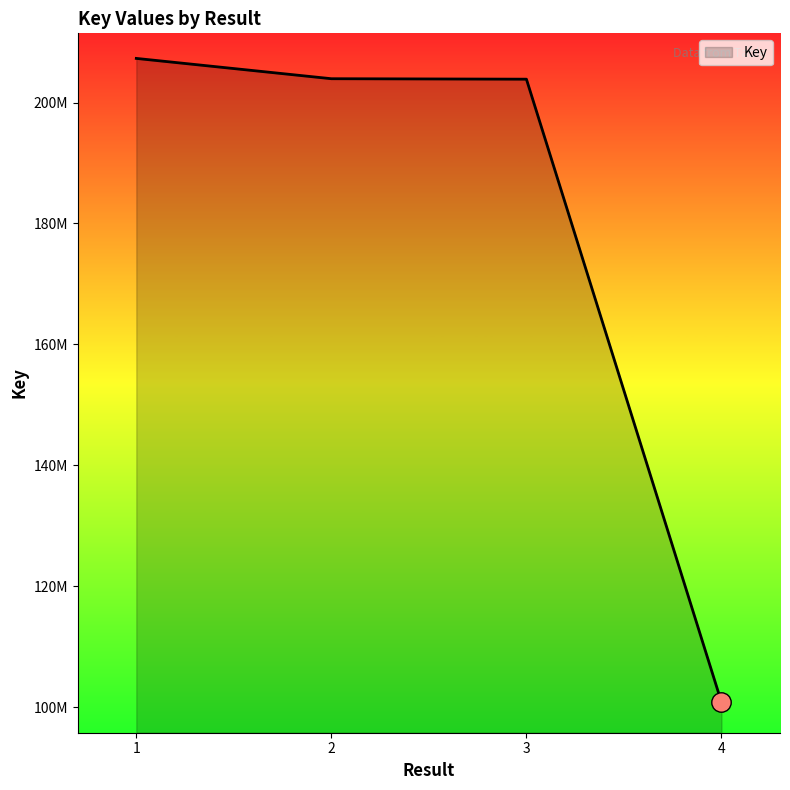

Is this an area chart (filled region under the line)?

Yes